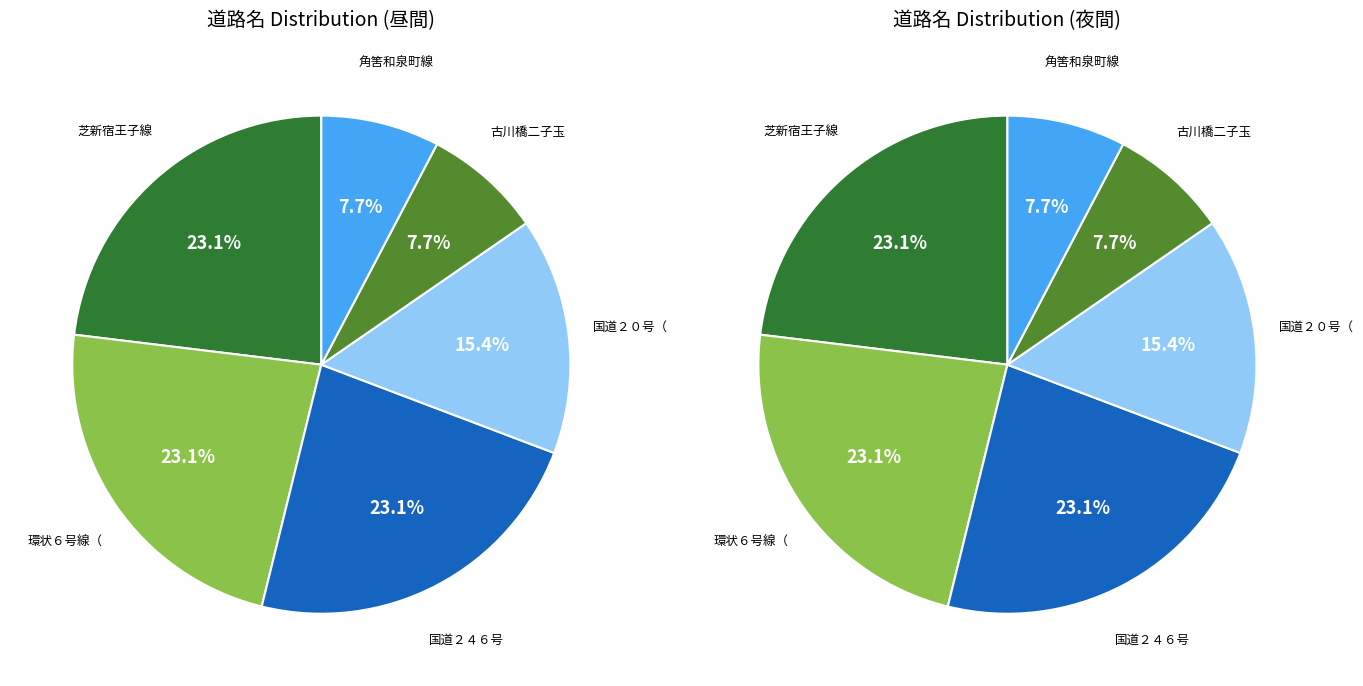

Rank the categories by value from lowest to highest.

古川橋二子玉川線, 角筈和泉町線, 国道２０号（甲州街道）, 芝新宿王子線（明治通り）, 環状６号線（山手通り）, 国道２４６号（玉川通り）